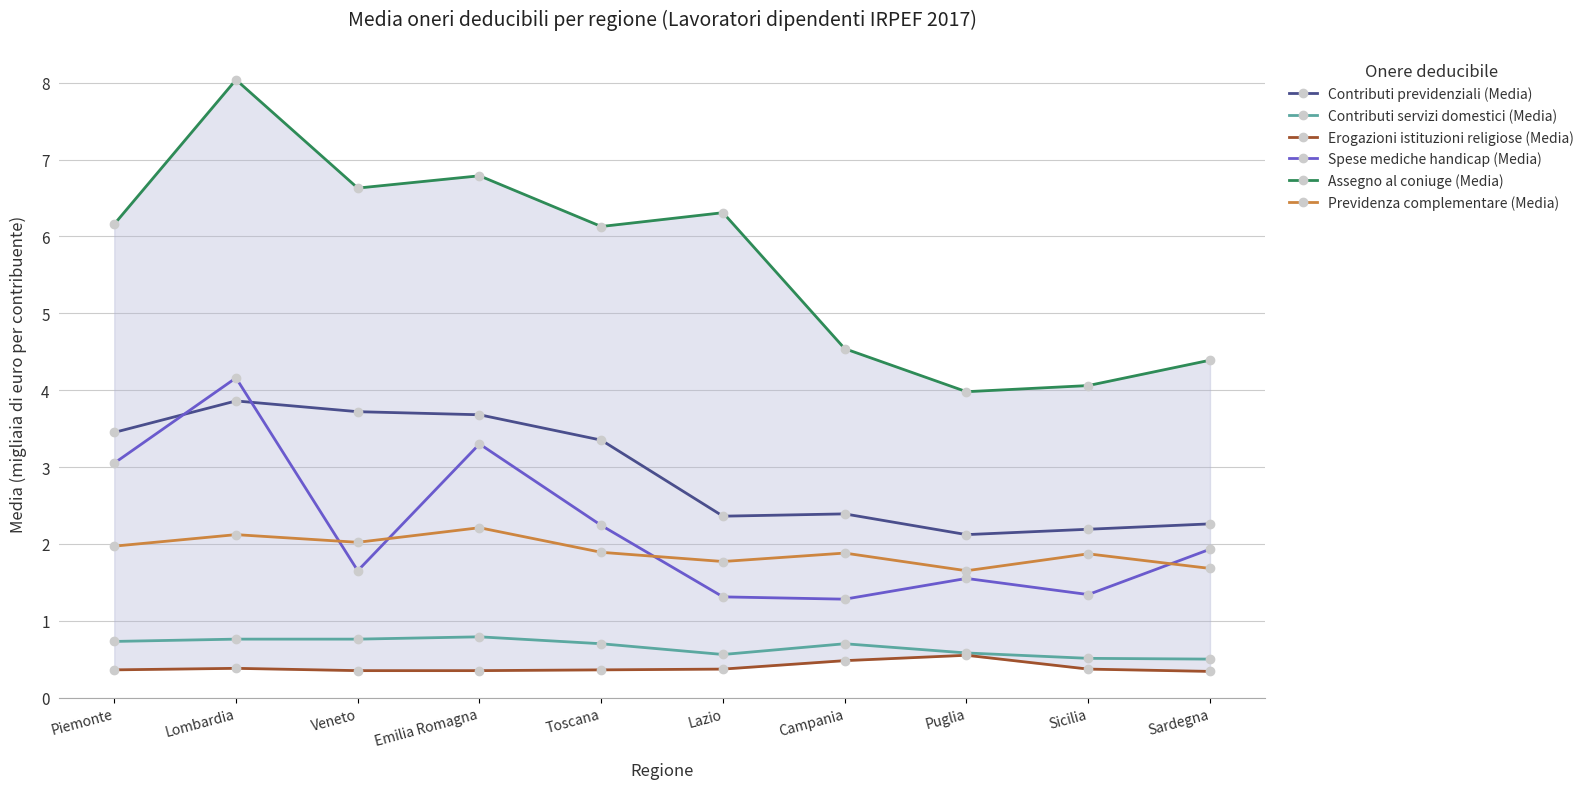

True or false: Contributi servizi domestici (Media) has a value of 0.7 at Piemonte.

True